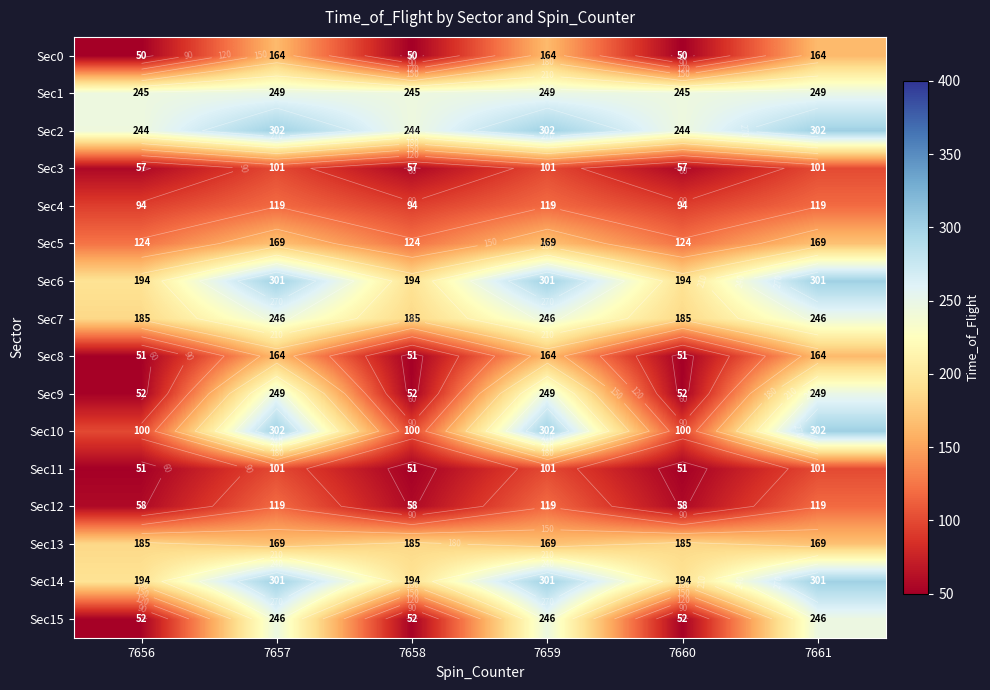

Between 7657 and 7658, which series saw the biggest shift?

Sec10